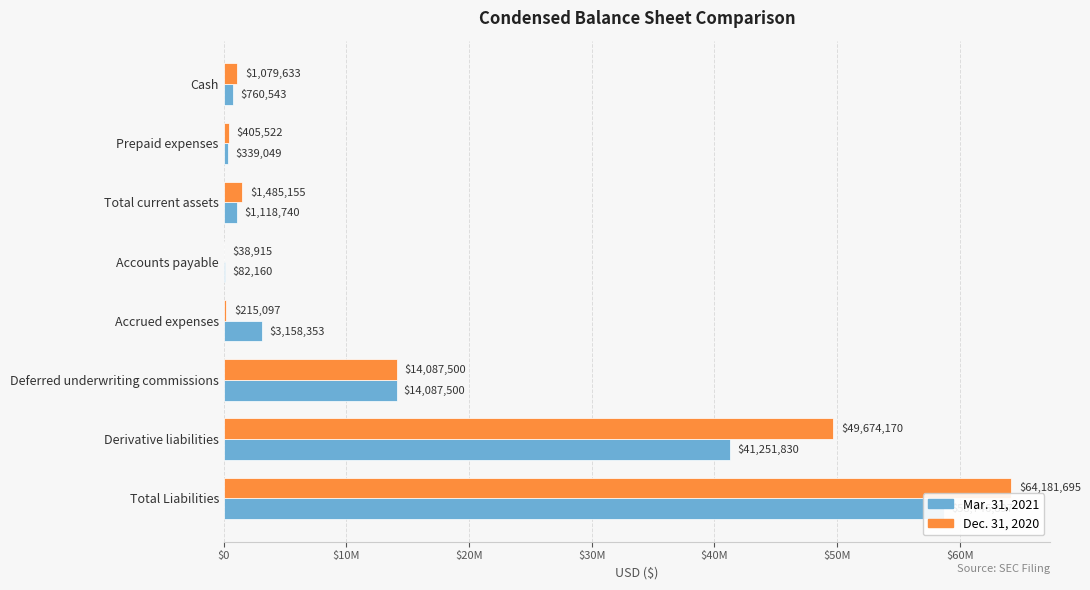

What is the smallest value displayed?

38915